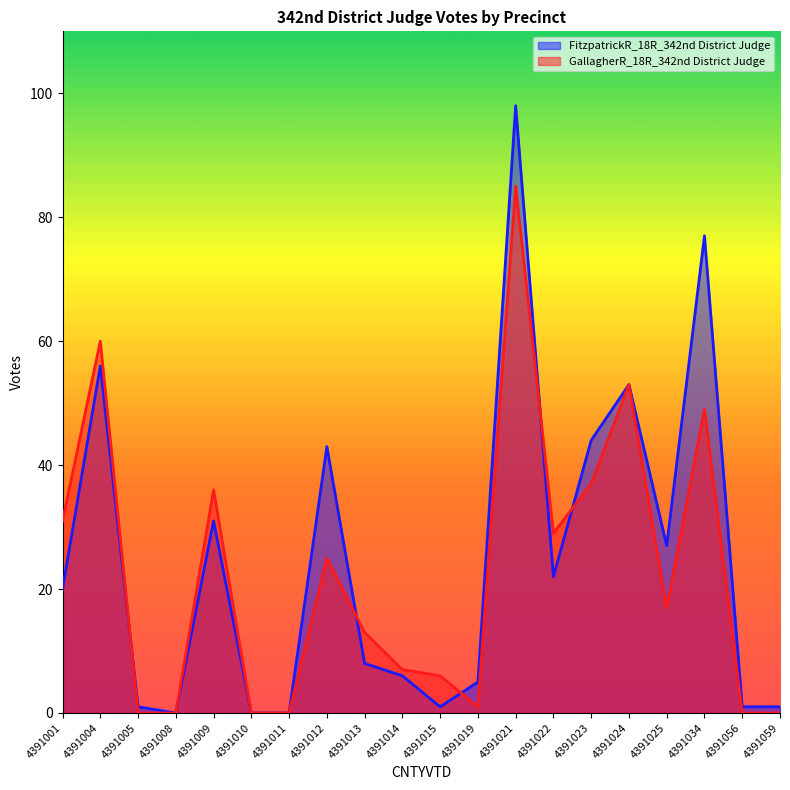

List the series in order of their overall mean, highest first.

FitzpatrickR_18R_342nd District Judge, GallagherR_18R_342nd District Judge